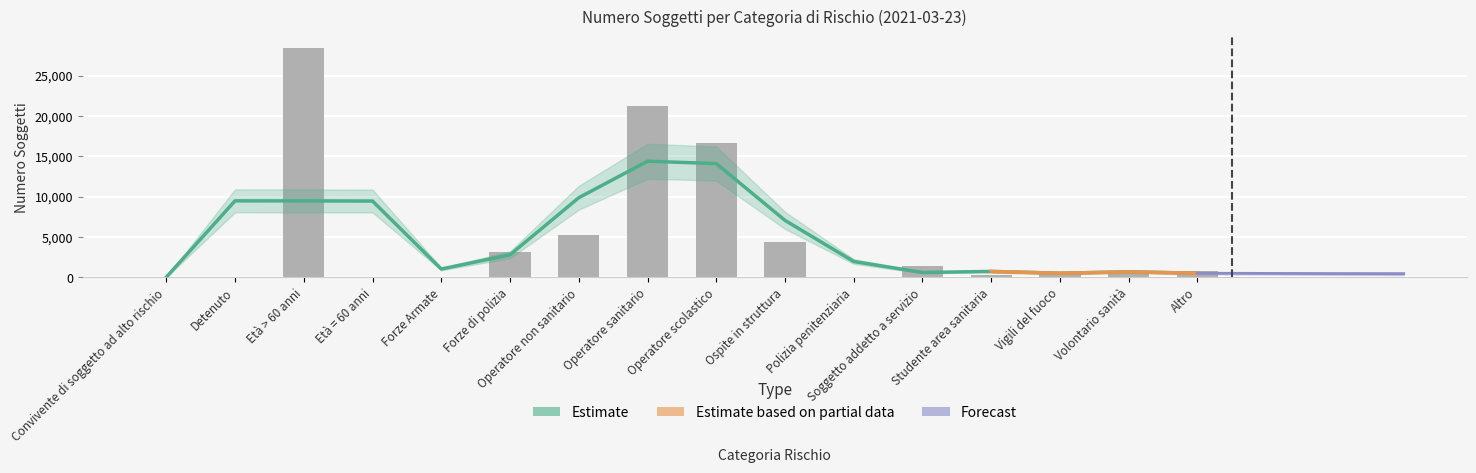

What is the label of the 15th bar from the right?

Detenuto